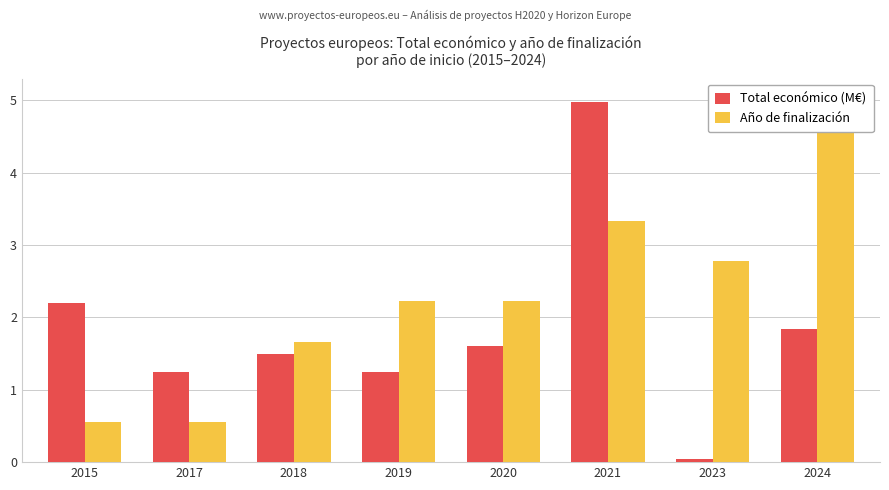

What is the spread (max minus min) of values at 2017?

0.7